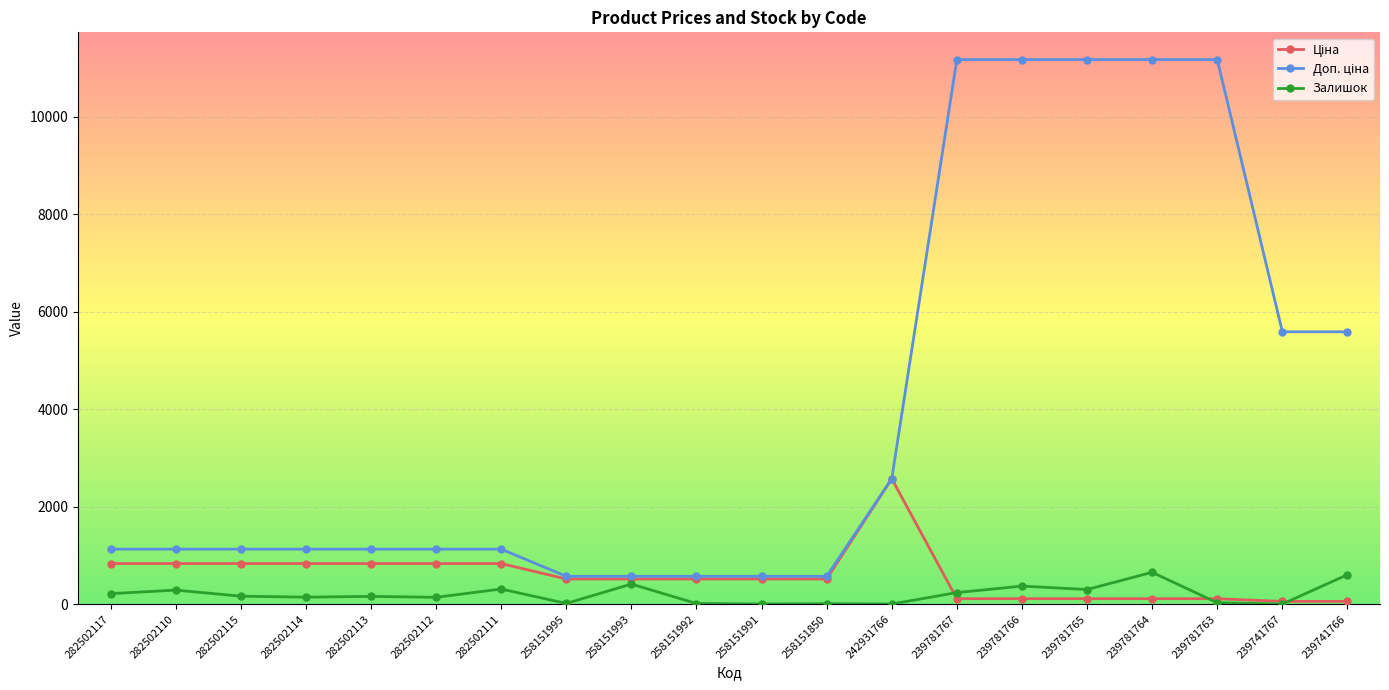

What is the total value across all series at 258151991?

1090.8